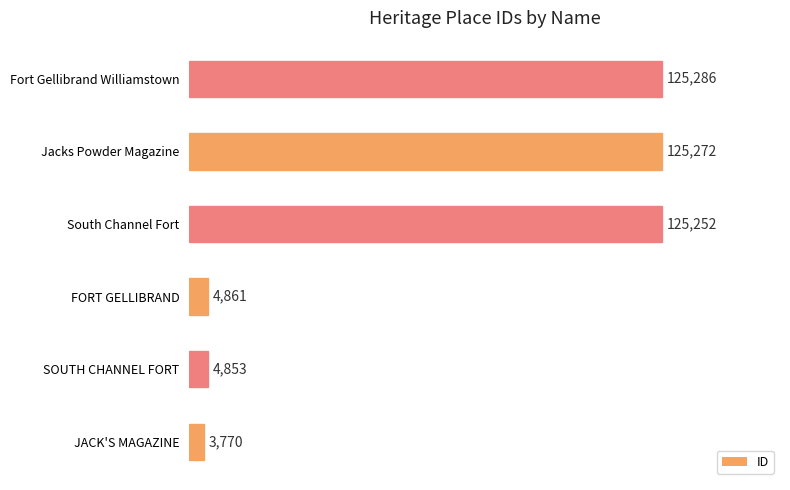

Reading top to bottom, transcribe all the data shown in this chart.

125286	125272	125252	4861	4853	3770